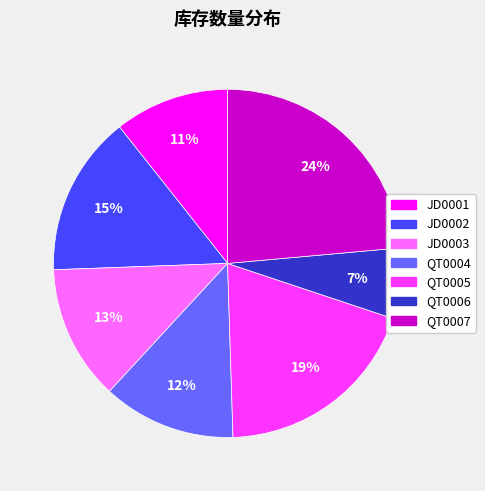

Which slice is the largest?

QT0007